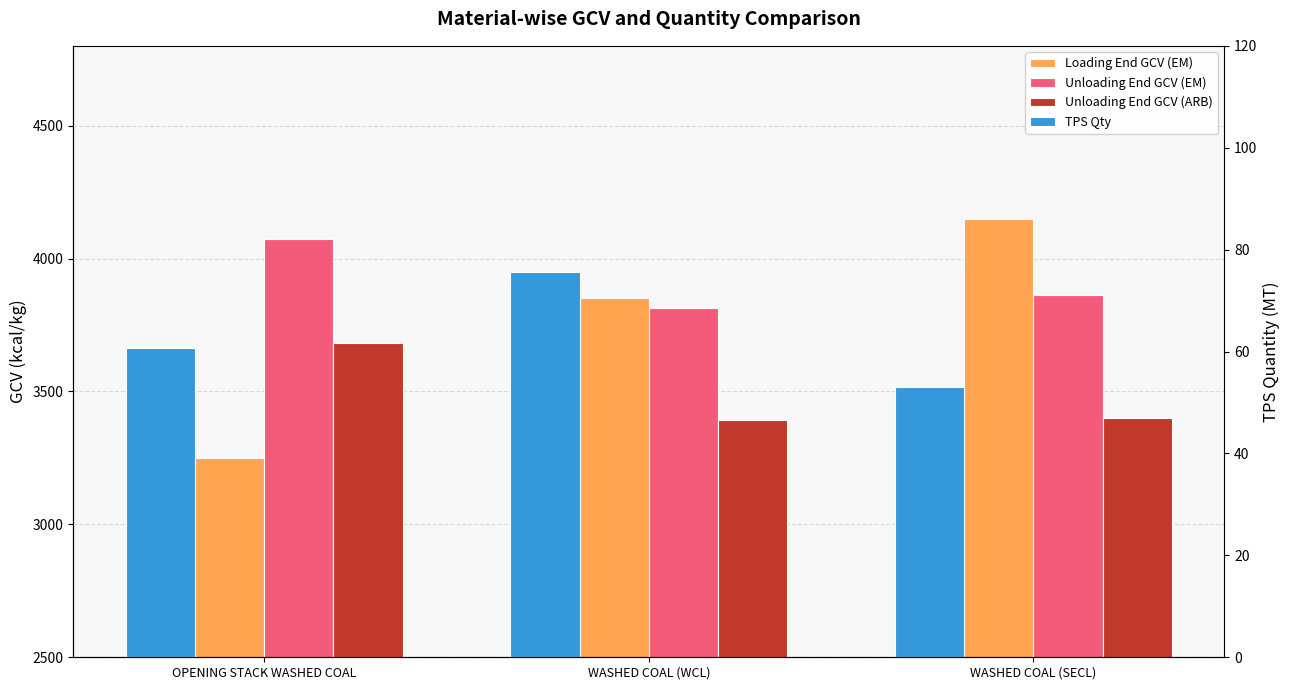

True or false: TPS Qty has a value of 60.8 at OPENING STACK WASHED COAL.

True